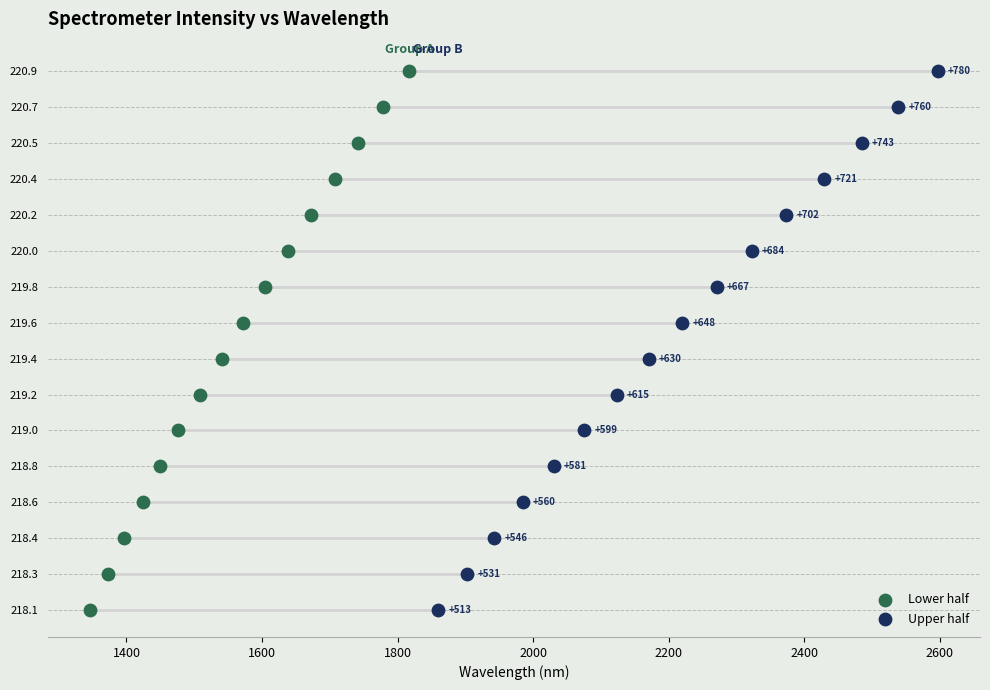

What are all the series names shown in the legend?

Lower half, Upper half